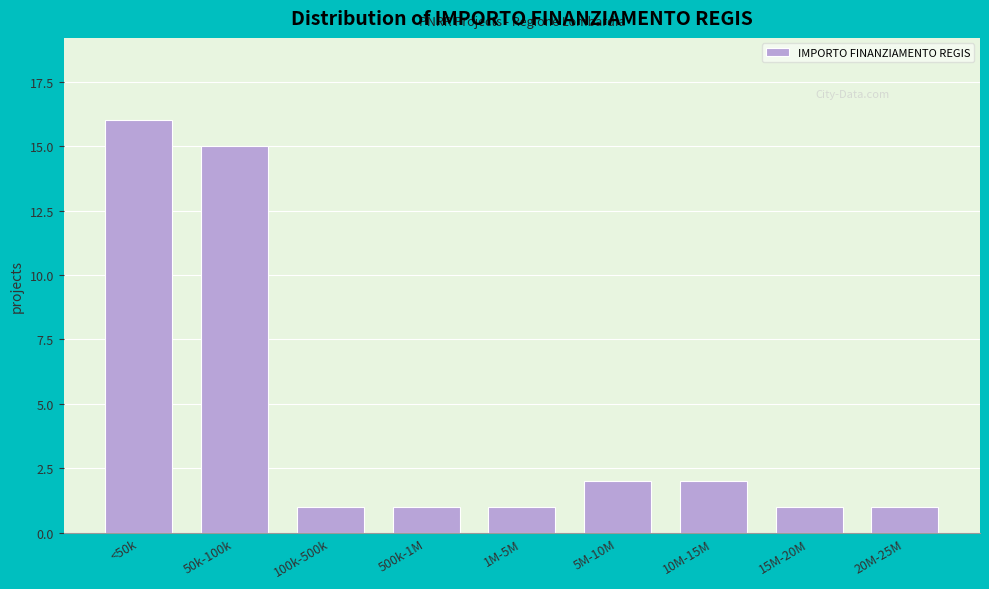

Reading right to left, what are all the values shown in this chart?

20M-25M=1	15M-20M=1	10M-15M=2	5M-10M=2	1M-5M=1	500k-1M=1	100k-500k=1	50k-100k=15	<50k=16